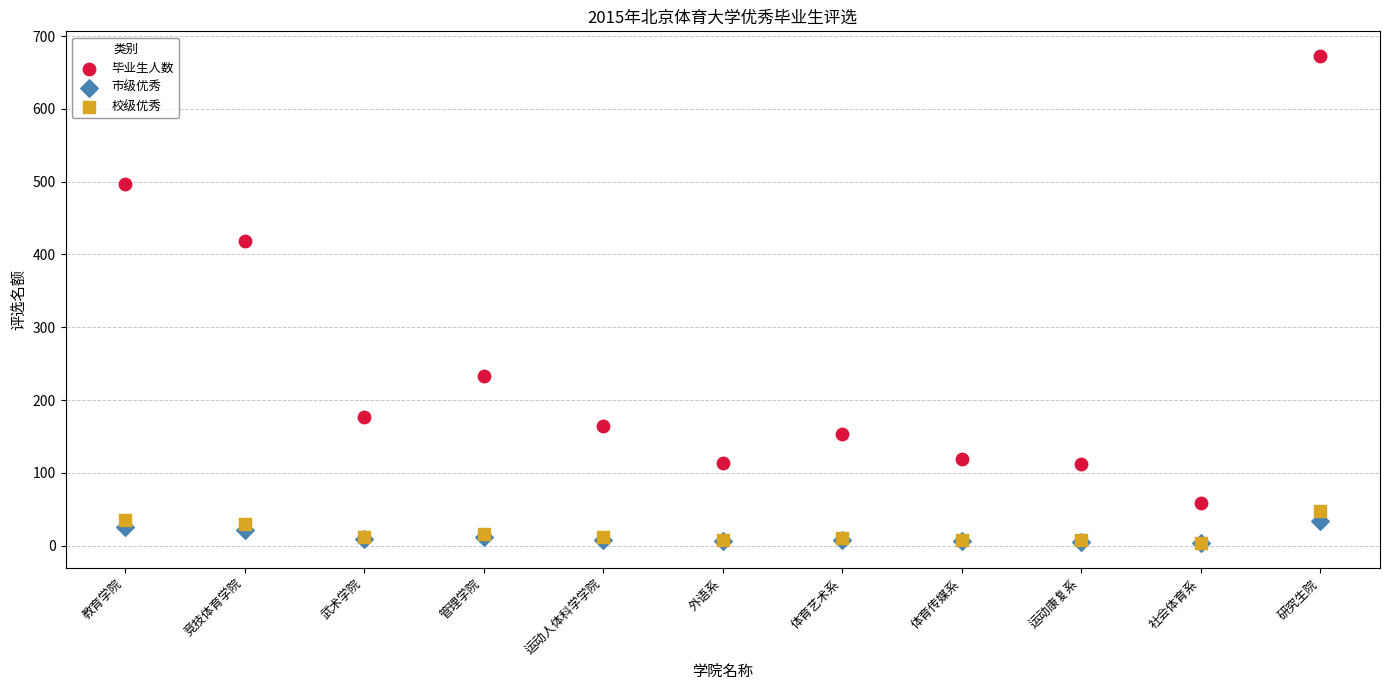

Across all series, what Y value is closest to 337?

418.0